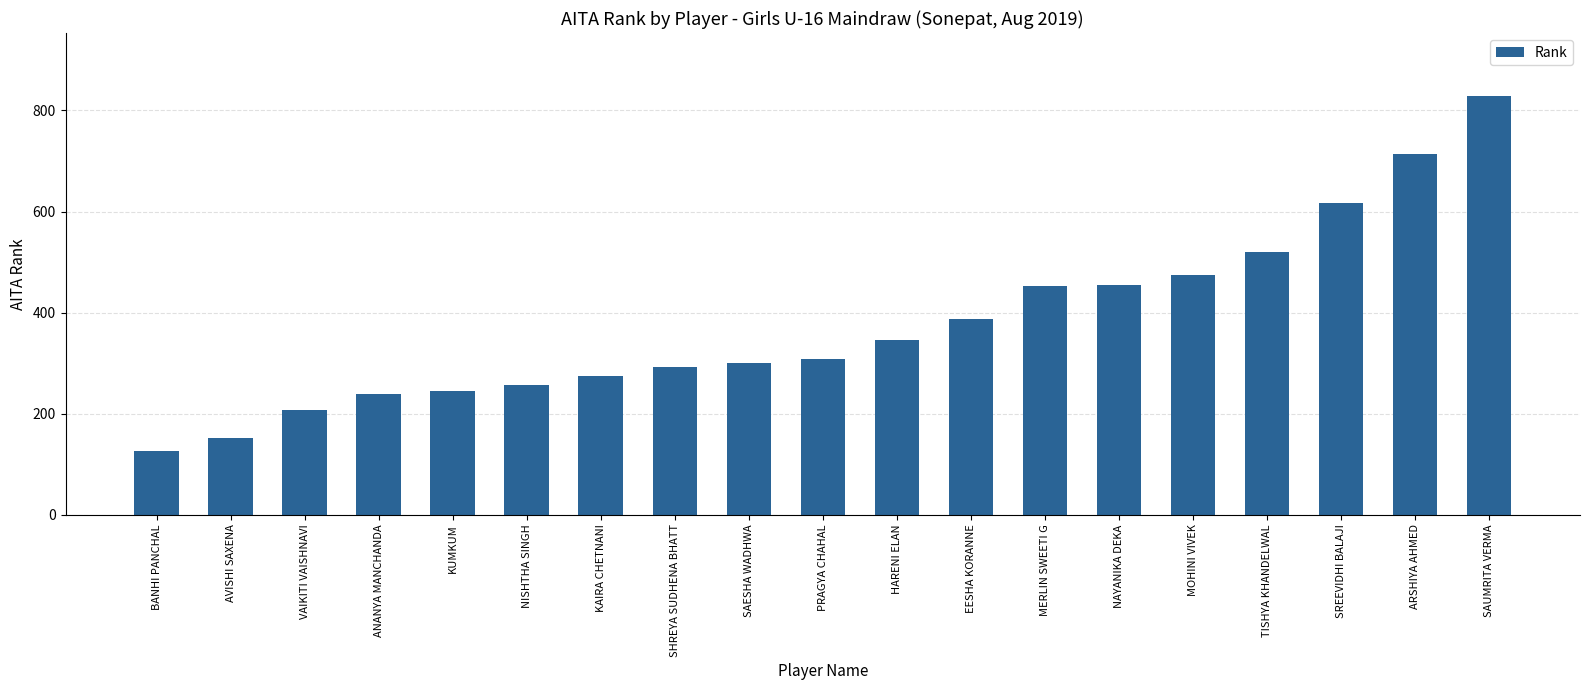

The value at TISHYA KHANDELWAL is 520. True or false?

True